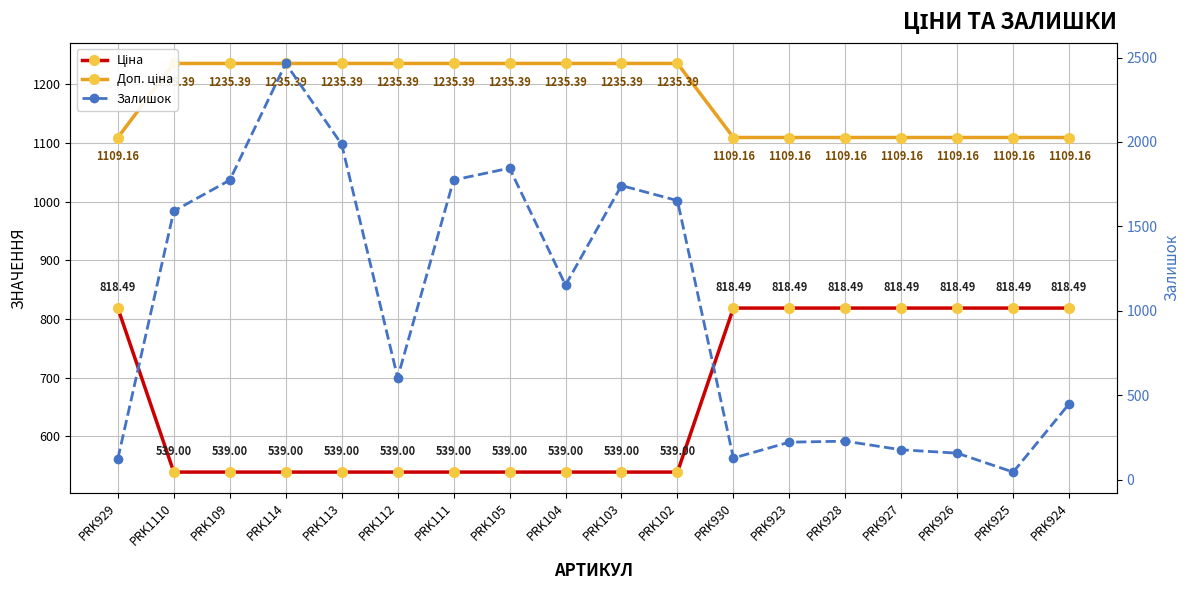

What is the difference between the maximum and minimum values in the Ціна series?

279.5